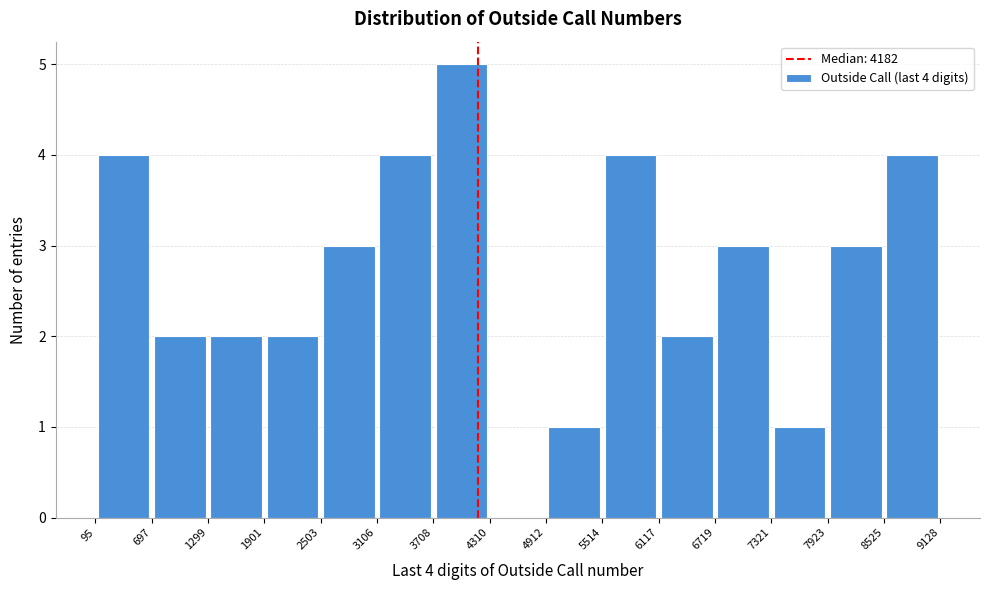

Which range on the x-axis has the tallest bar?

3708 to 4310